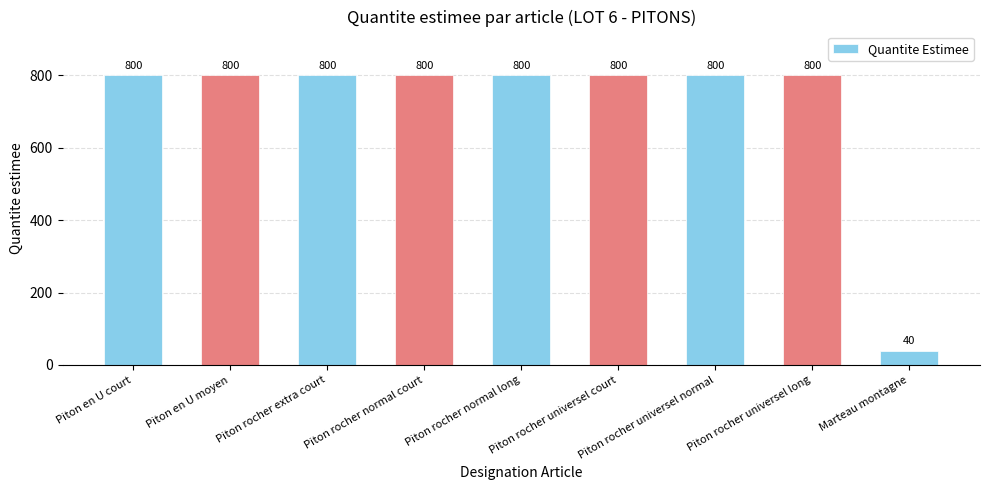

What is the ratio of the value at Piton rocher normal court to the value at Piton rocher universel long?

1.0